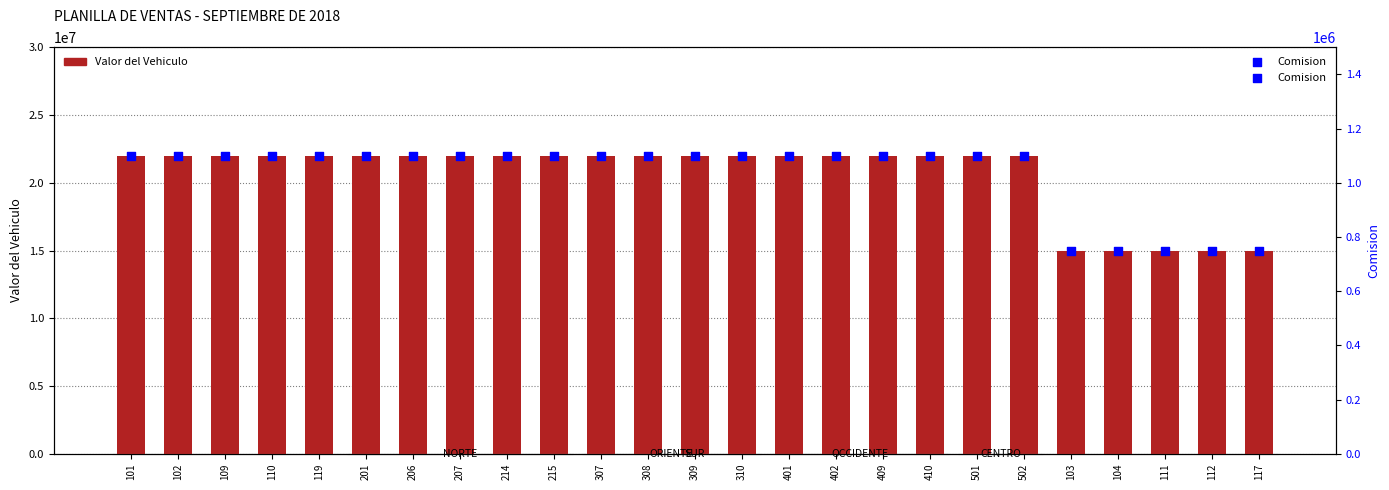

Which series contains the lowest Y value?

Comision